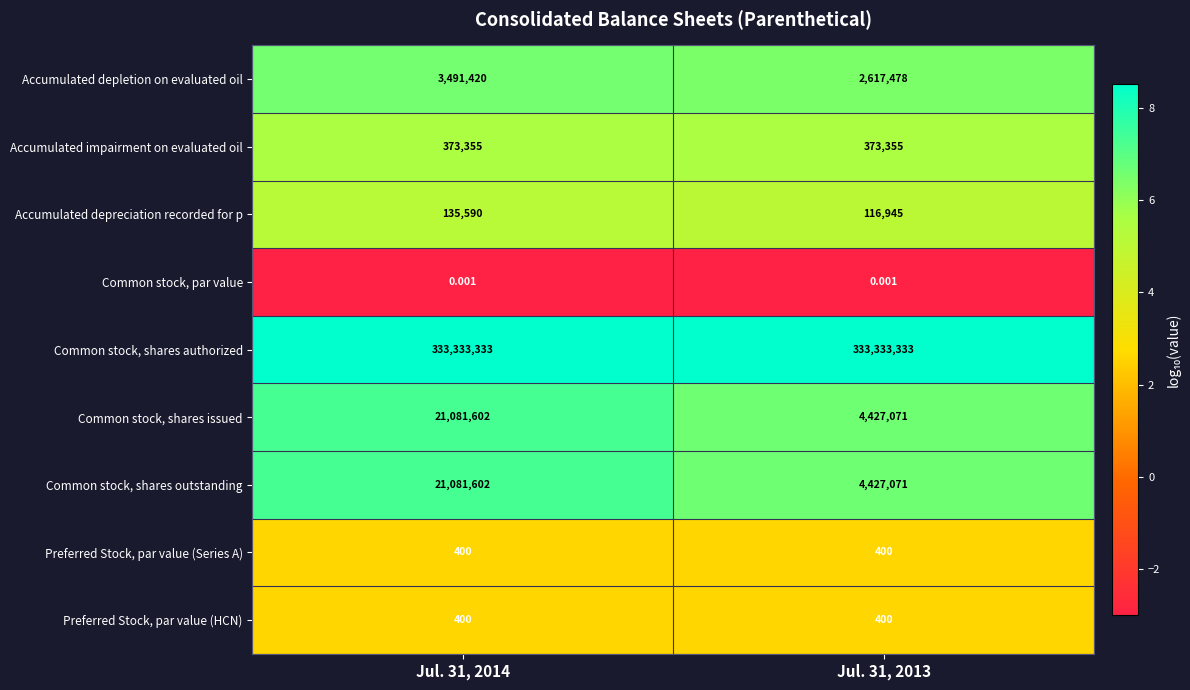

Is the value of Accumulated impairment on evaluated oil at Jul. 31, 2014 greater than the value of Common stock, shares authorized at Jul. 31, 2013?

No